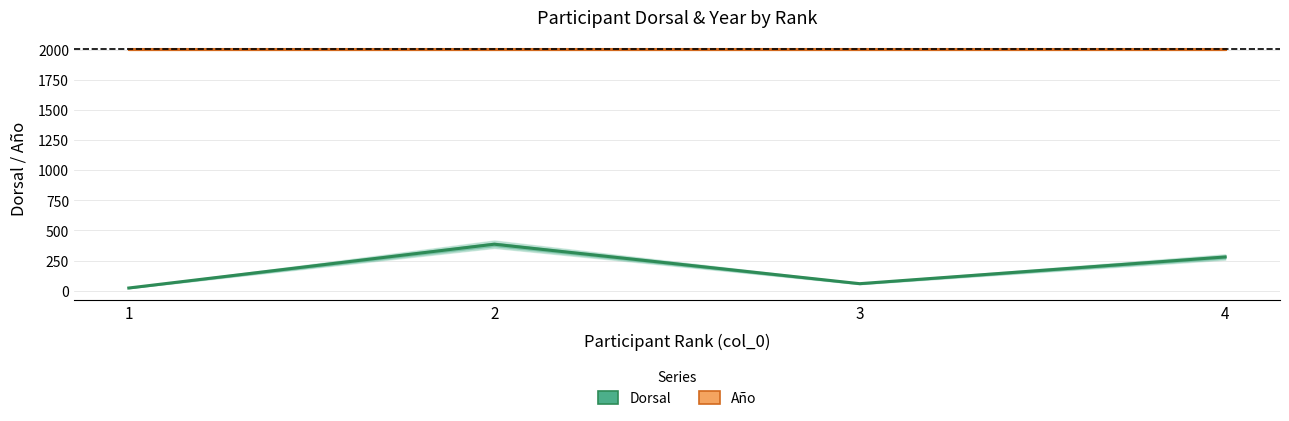

What is the value of the Dorsal point at the 1st from the left?

22